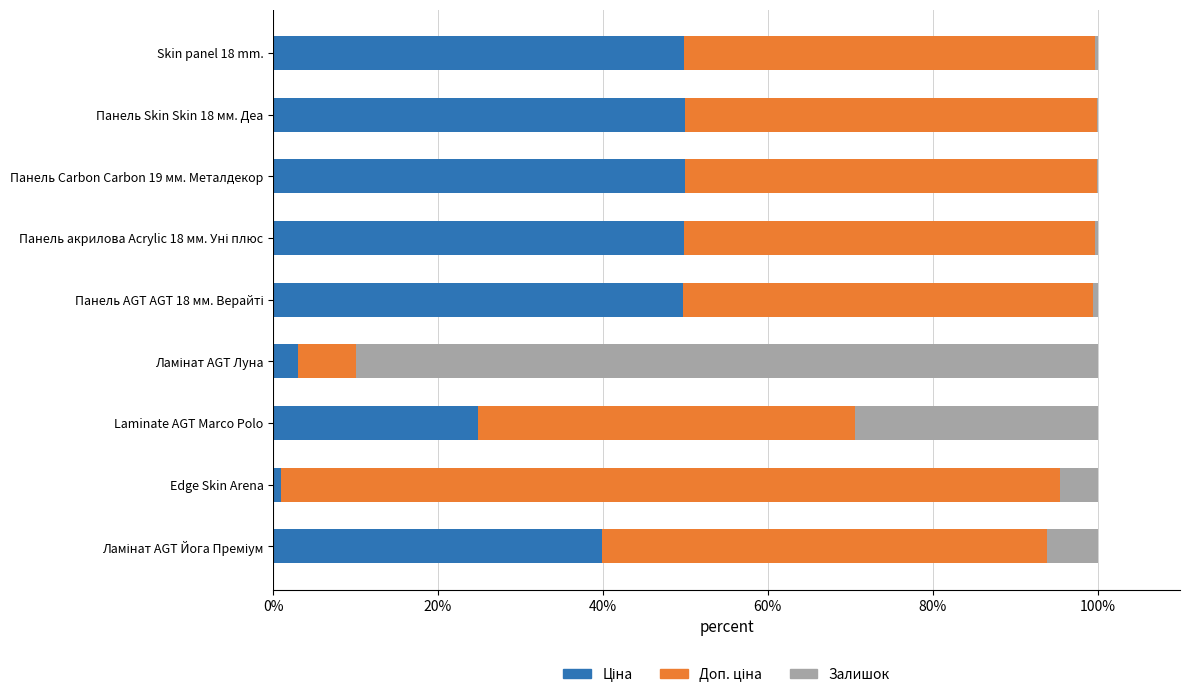

How many series are shown in this chart?

3